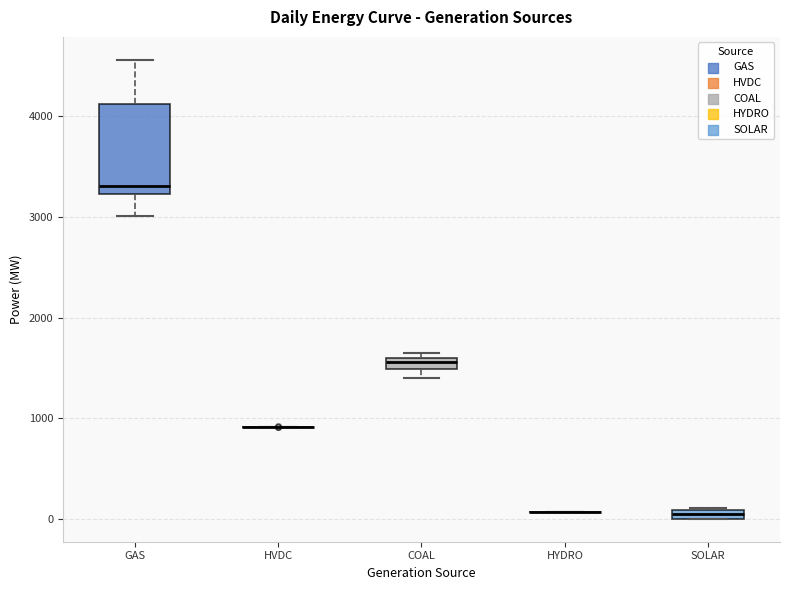

Comparing the boxes themselves (not the whiskers), which one is the tallest?

GAS